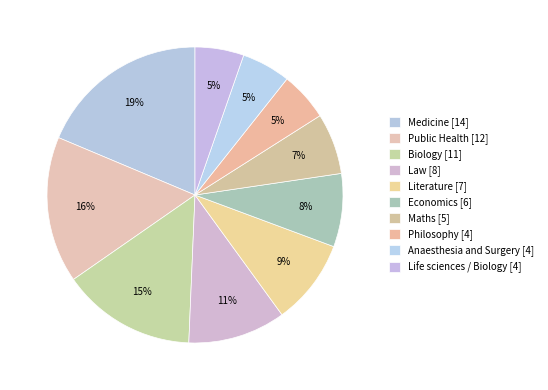

Which slice is the largest?

Medicine